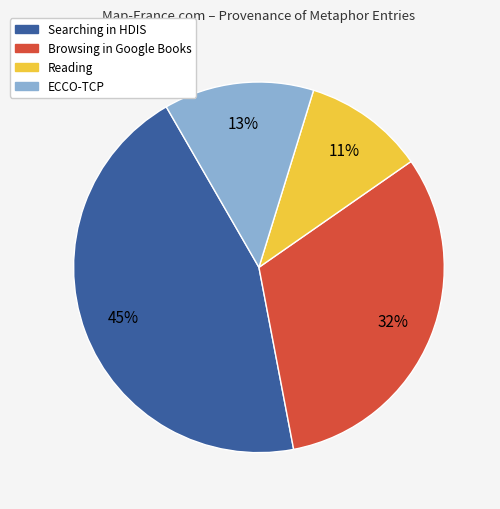

To the nearest percent, what is the average slice percentage?

25%